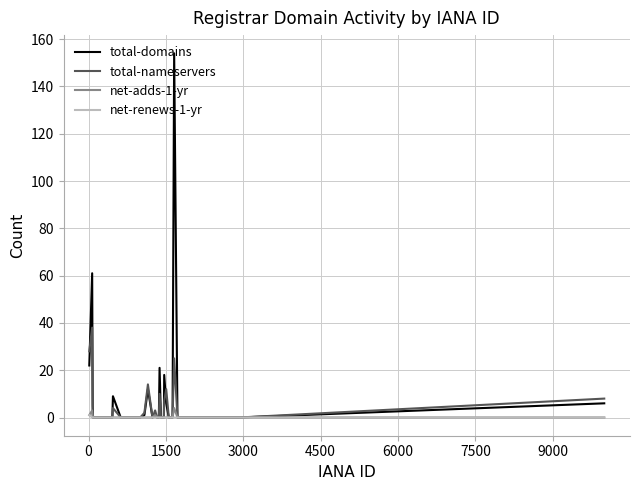

What is the maximum value for total-nameservers?

38